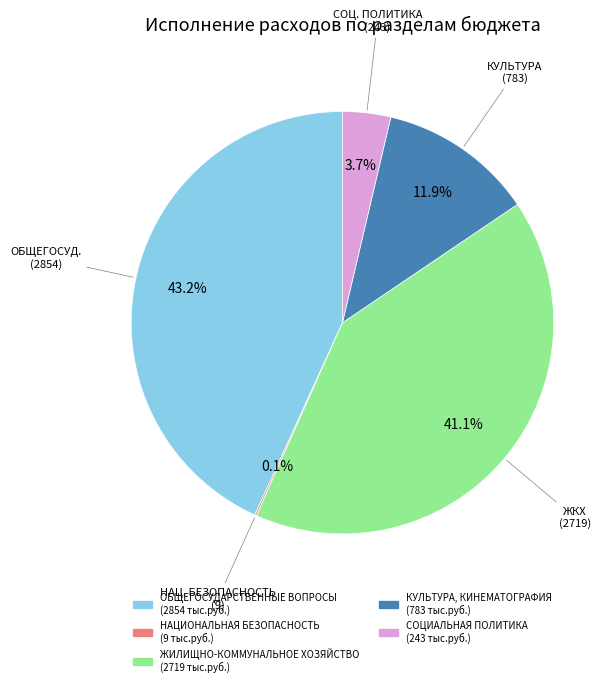

Which category has the biggest portion of the pie?

ОБЩЕГОСУДАРСТВЕННЫЕ ВОПРОСЫ